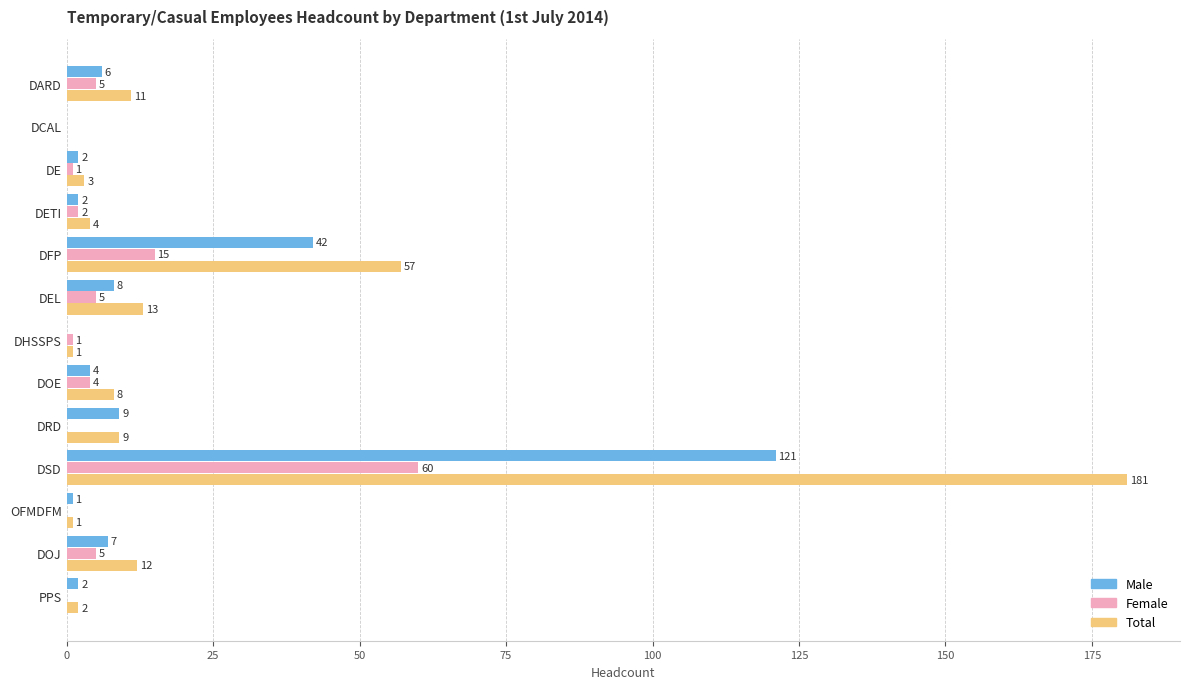

At which label is Male closest to 60?

DFP